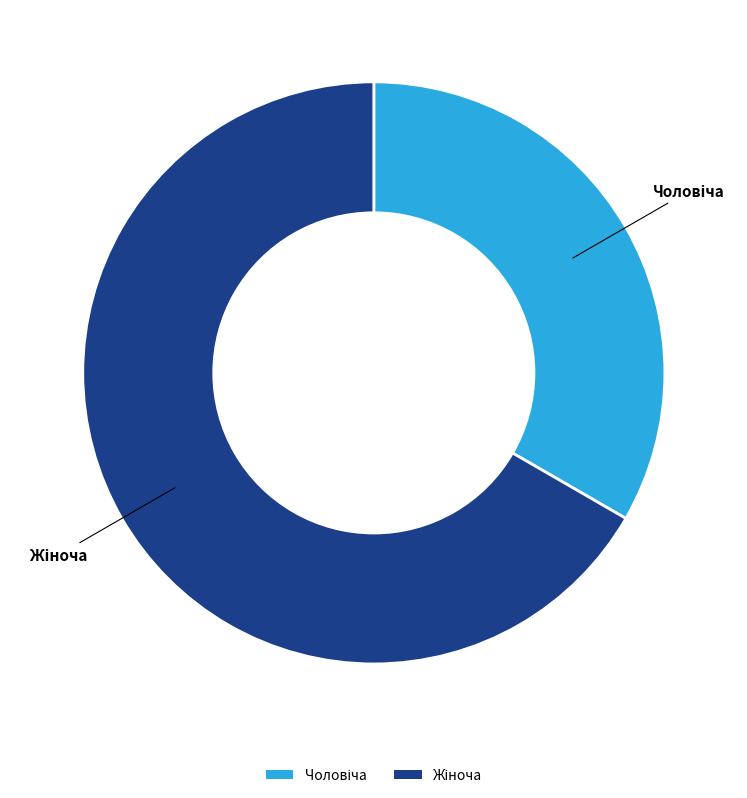

Is there any slice that represents more than half of the pie?

Yes